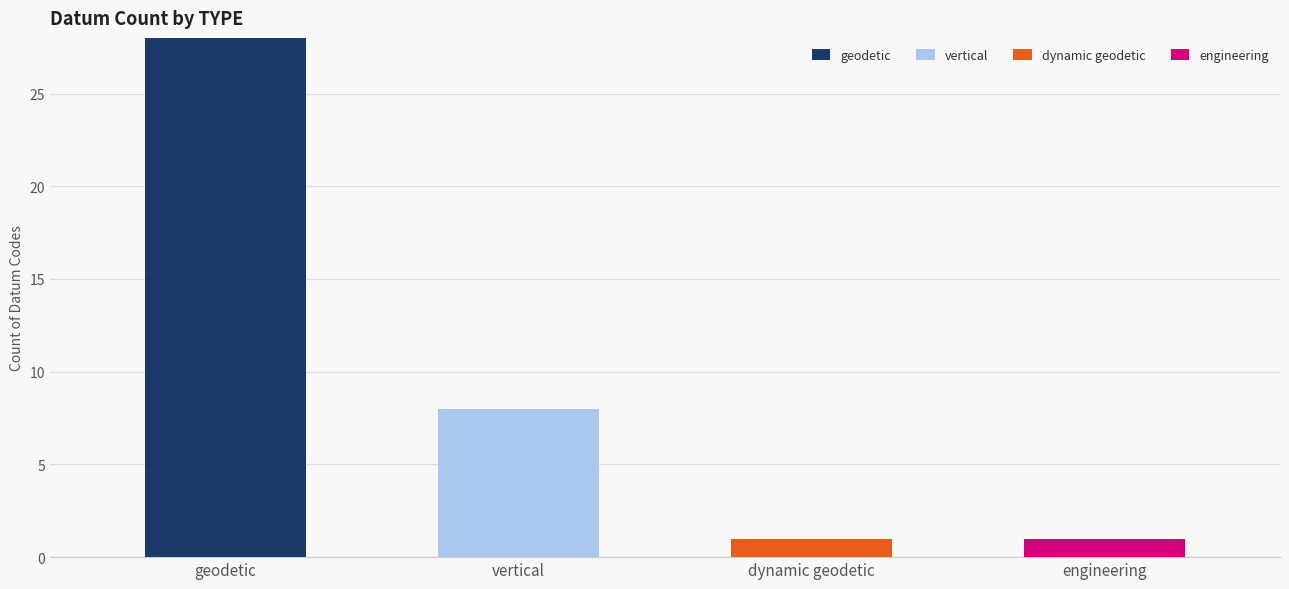

Is it true that geodetic equals 28 at geodetic?

True